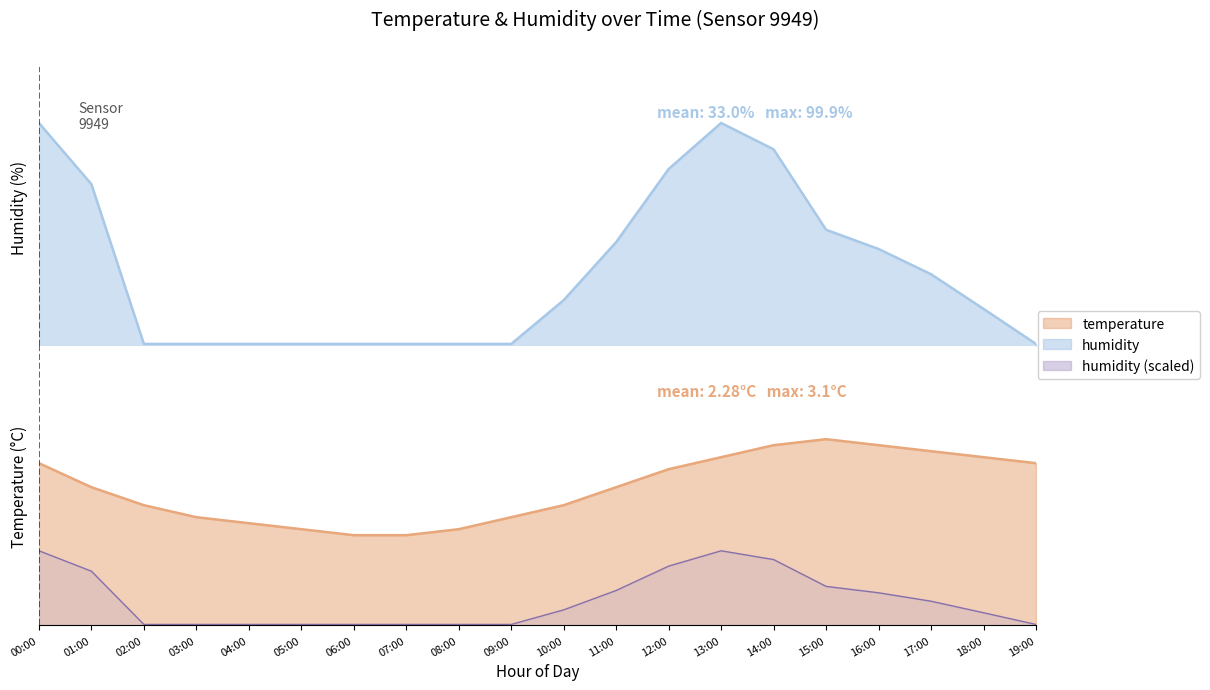

Which series has the largest range (max minus min)?

humidity